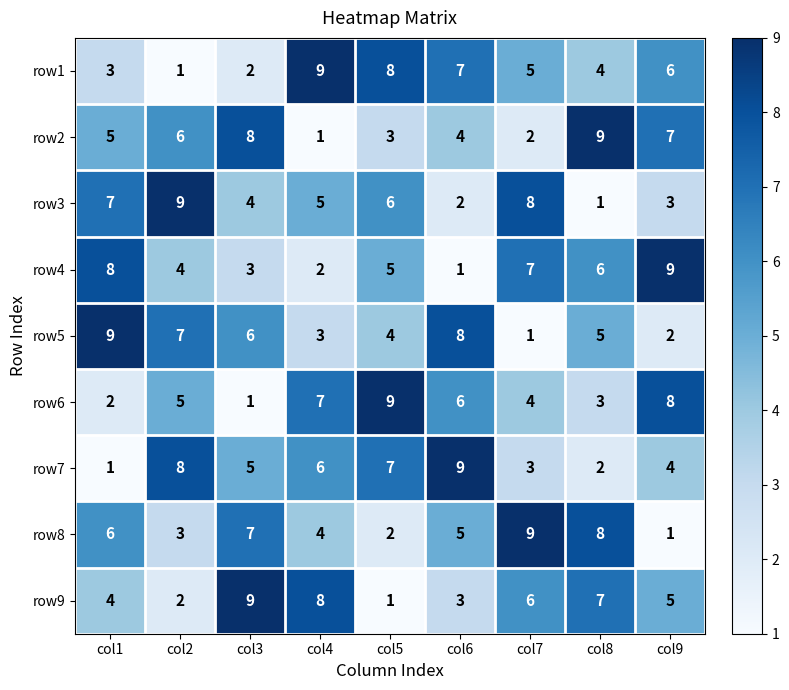

Where does the row9 series first go above 5?

col3